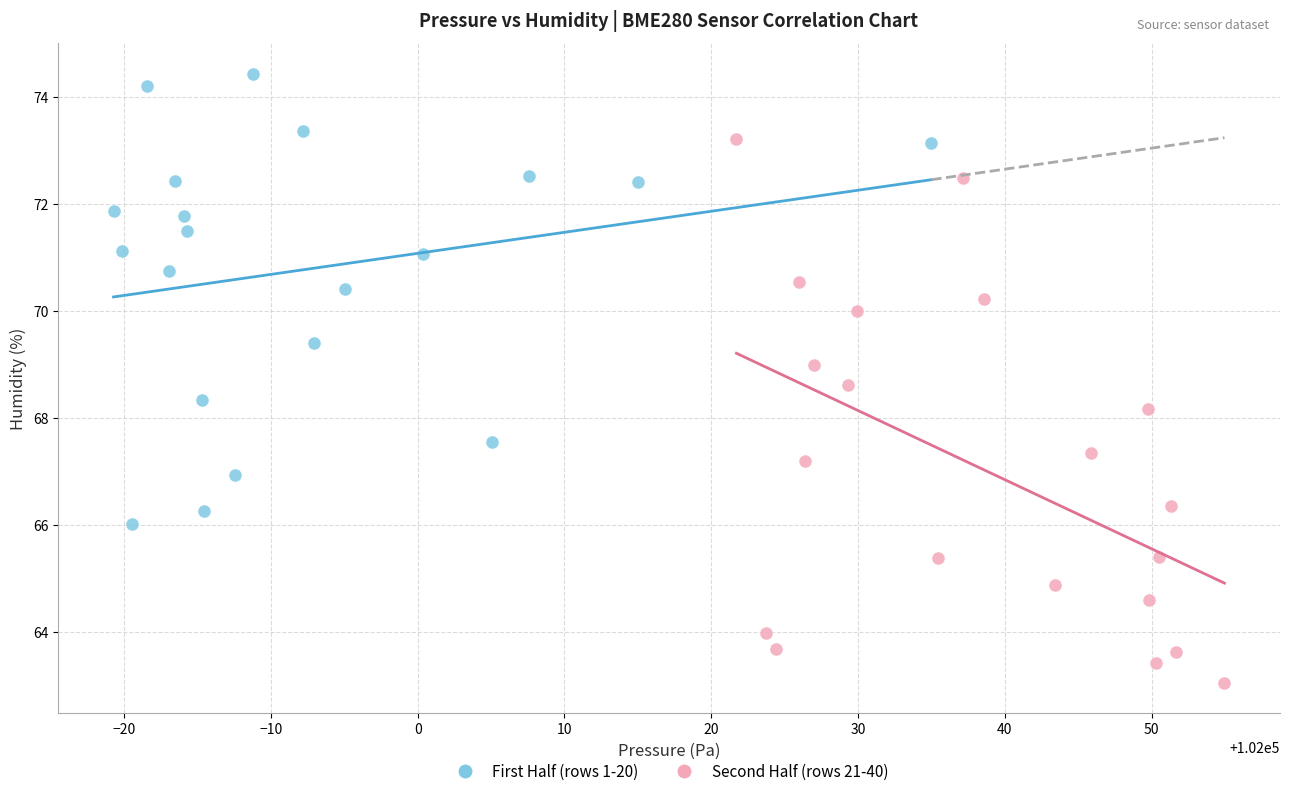

Which series reaches the maximum Y coordinate?

First Half (rows 1-20)